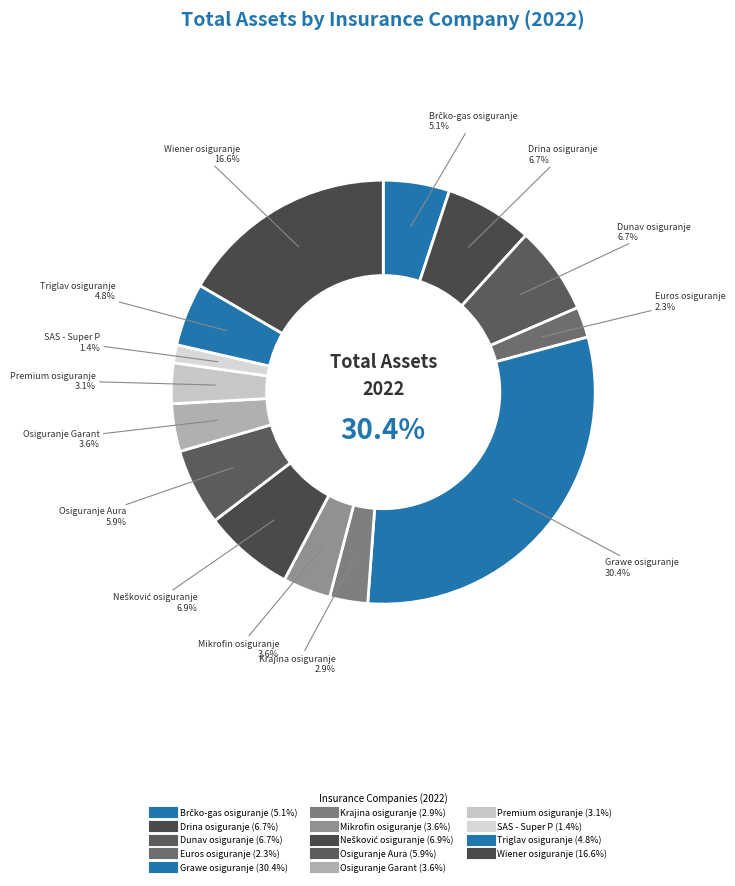

Does any single category account for the majority?

No